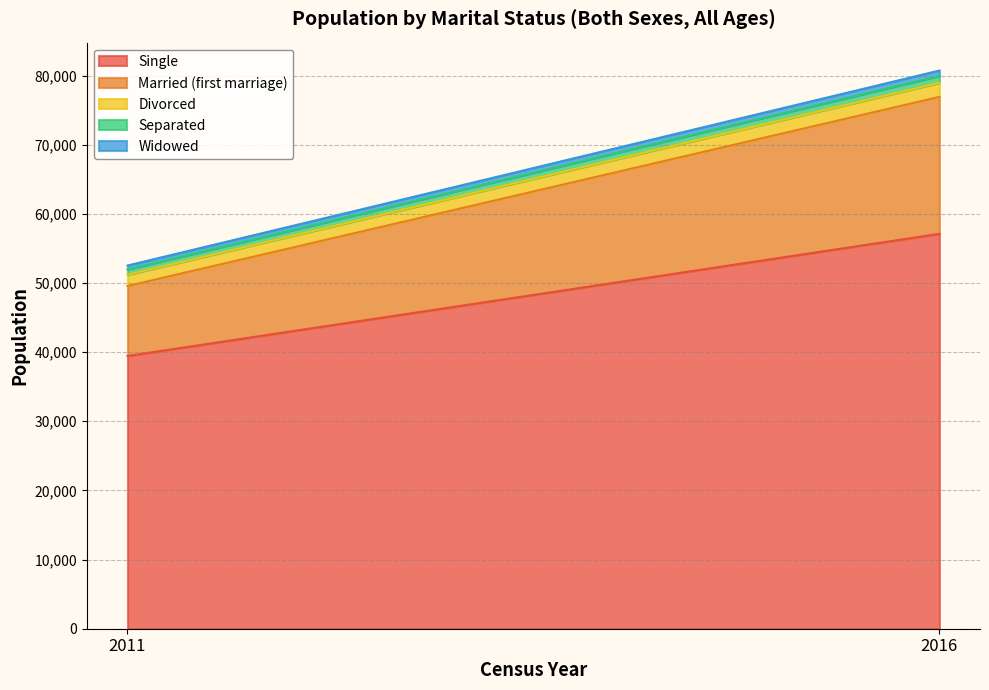

What is the total value across all series at 2016?

80729